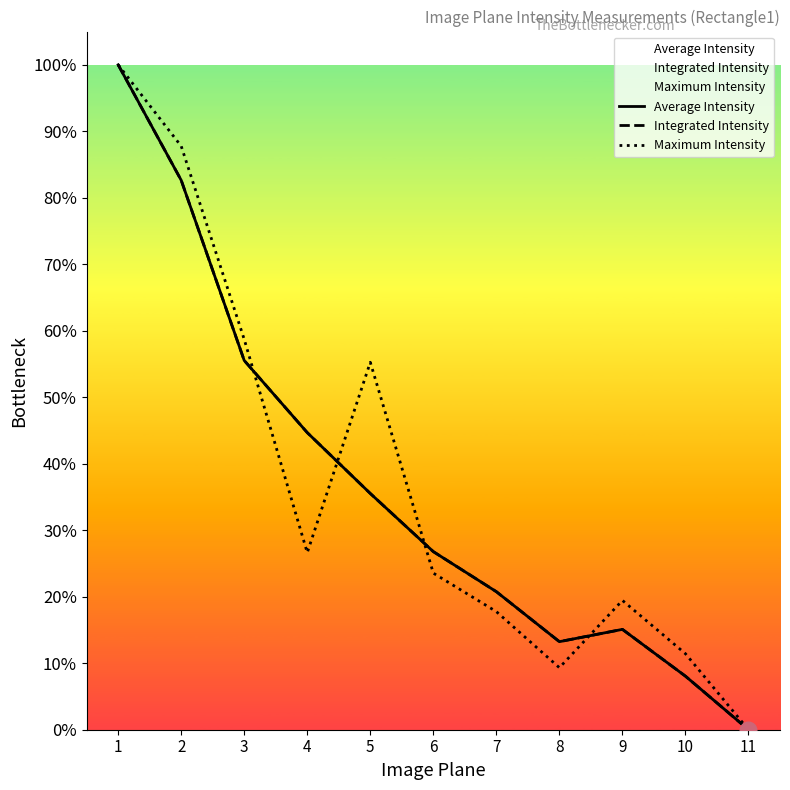

At which label does Integrated Intensity reach its peak?

1